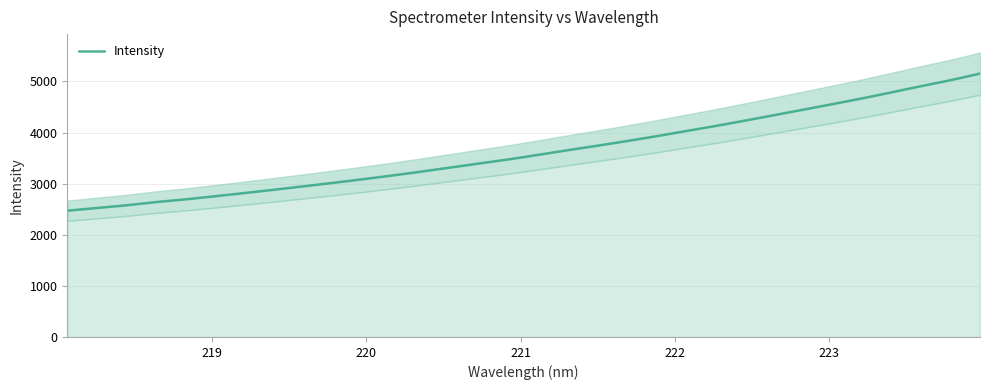

What is the minimum value for Intensity?

2471.2